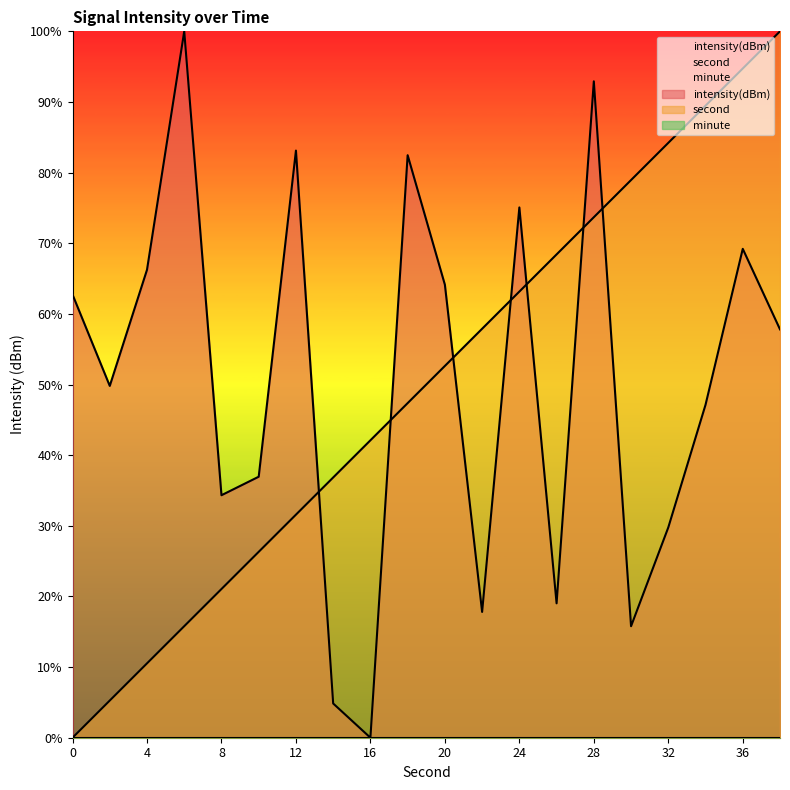

How many values in second are above zero?

19